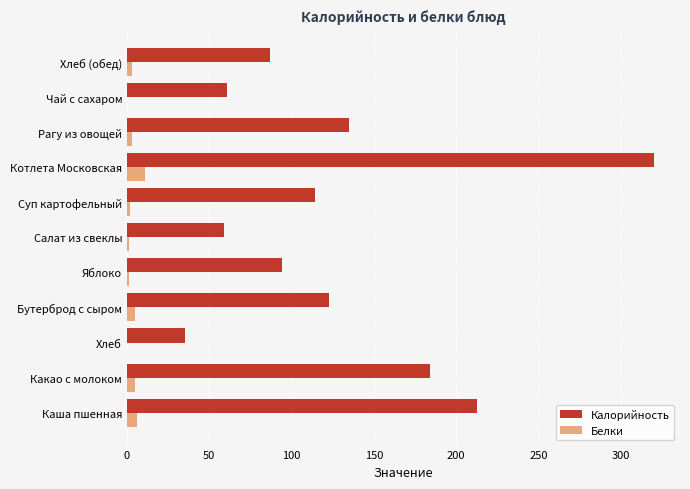

Is it true that Калорийность equals 125.5 at Яблоко?

False